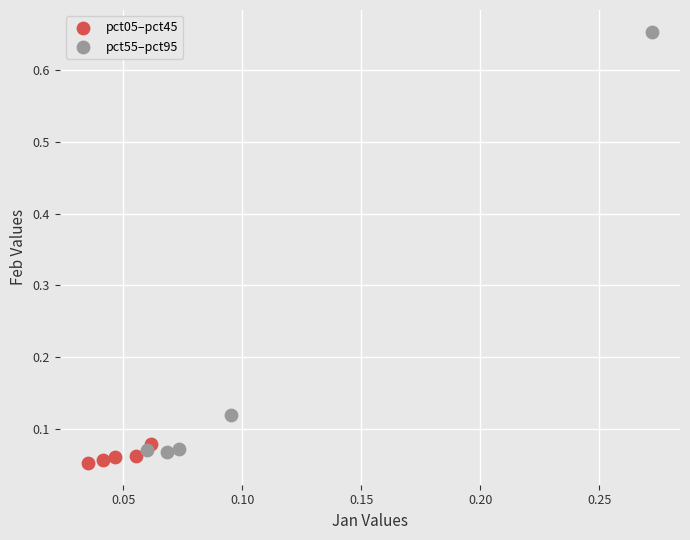

Which series has the largest Y range (max minus min)?

pct55–pct95